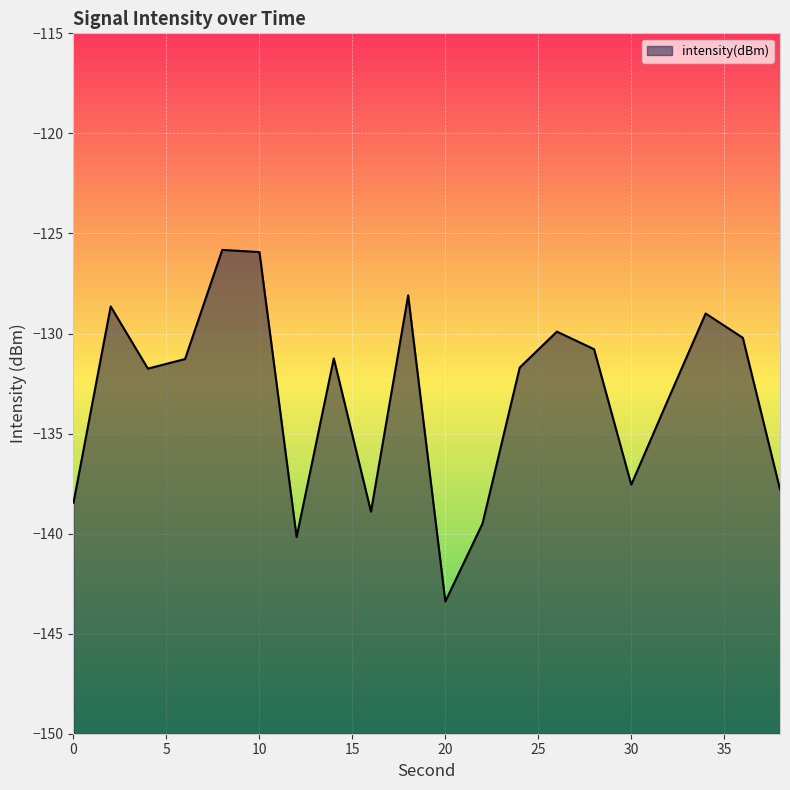

True or false: the data has more than 0 interior local peaks.

True